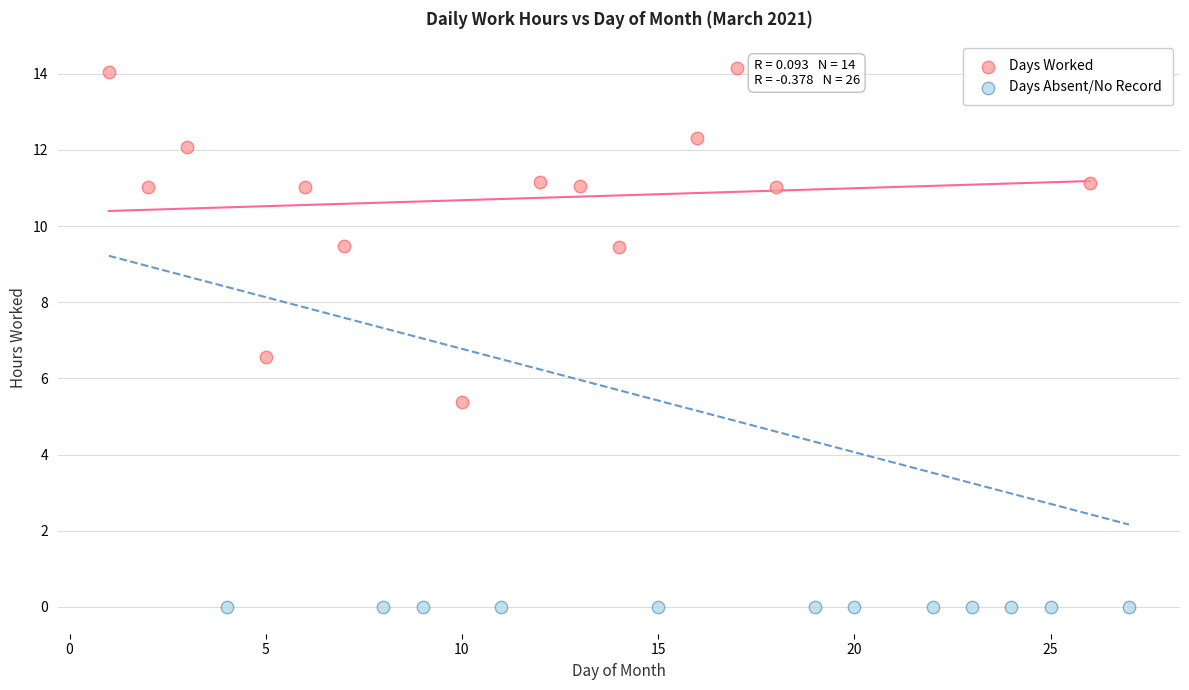

Which series contains the highest Y value?

Days Worked